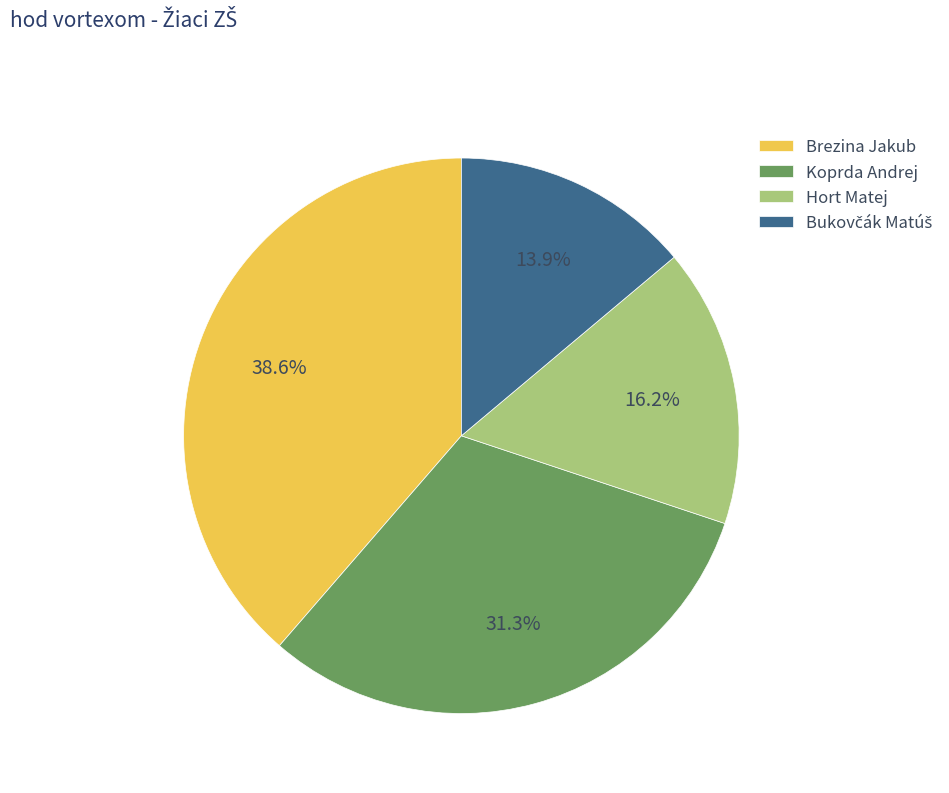

Do Koprda Andrej and Brezina Jakub together represent more than half of the pie?

Yes